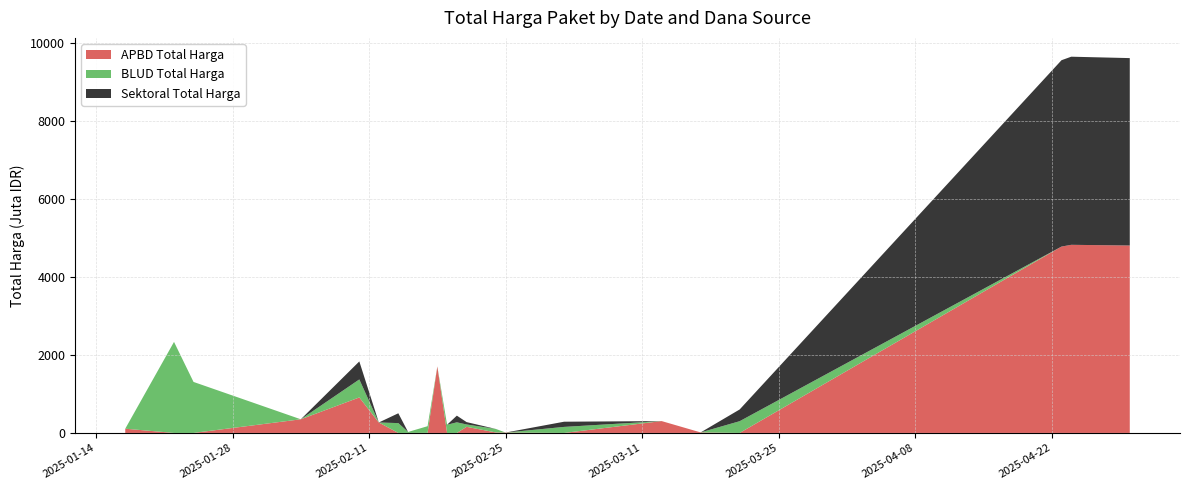

Reading left to right, transcribe all the data shown in this chart.

APBD Total Harga: 2025-01-17=108120000	2025-01-22=0	2025-01-24=0	2025-02-04=349542400	2025-02-10=909100000	2025-02-12=267590000	2025-02-14=0	2025-02-15=0	2025-02-17=2610000	2025-02-18=1704000000	2025-02-19=0	2025-02-20=0	2025-02-21=156330000	2025-02-24=12675000	2025-02-25=9633000	2025-03-03=0	2025-03-13=303600000	2025-03-17=13069900	2025-03-21=0	2025-04-23=4773922308	2025-04-24=4818884119	2025-04-30=4801009915
BLUD Total Harga: 2025-01-17=0	2025-01-22=2332200000	2025-01-24=1306500000	2025-02-04=0	2025-02-10=461311000	2025-02-12=0	2025-02-14=251765040	2025-02-15=25000000	2025-02-17=169904000	2025-02-18=0	2025-02-19=209730300	2025-02-20=271624500	2025-02-21=60465000	2025-02-24=89500000	2025-02-25=0	2025-03-03=154440000	2025-03-13=0	2025-03-17=0	2025-03-21=300559140	2025-04-23=0	2025-04-24=0	2025-04-30=0
Sektoral Total Harga: 2025-01-17=0	2025-01-22=0	2025-01-24=0	2025-02-04=0	2025-02-10=461311000	2025-02-12=0	2025-02-14=251765040	2025-02-15=0	2025-02-17=0	2025-02-18=0	2025-02-19=0	2025-02-20=171160500	2025-02-21=60465000	2025-02-24=0	2025-02-25=0	2025-03-03=132940000	2025-03-13=0	2025-03-17=0	2025-03-21=300559140	2025-04-23=4773922308	2025-04-24=4818884119	2025-04-30=4801009915